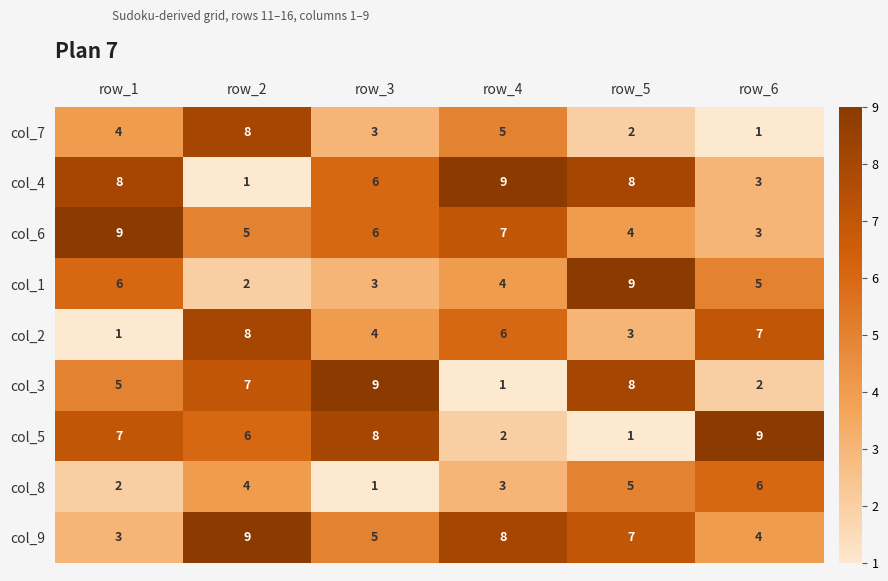

What is the maximum value for col_3?

9